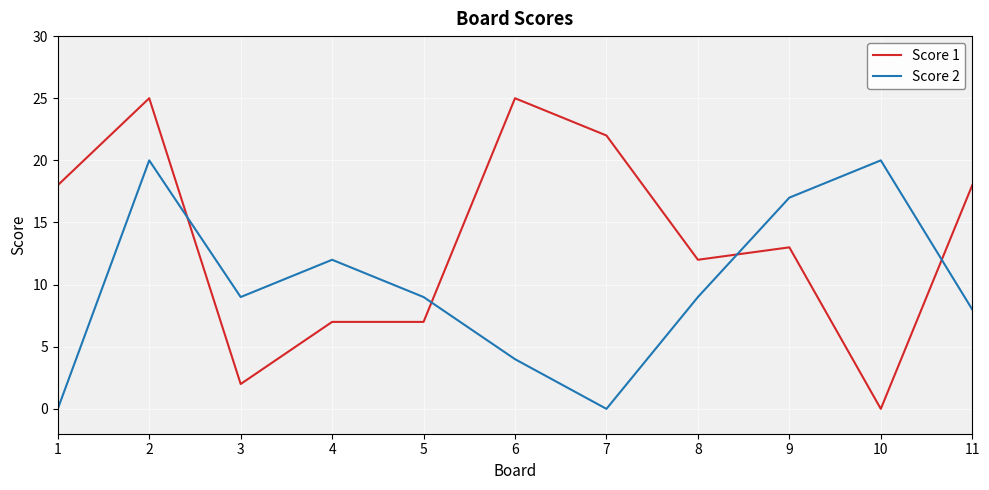

How many interior local peaks does the Score 2 series have?

3